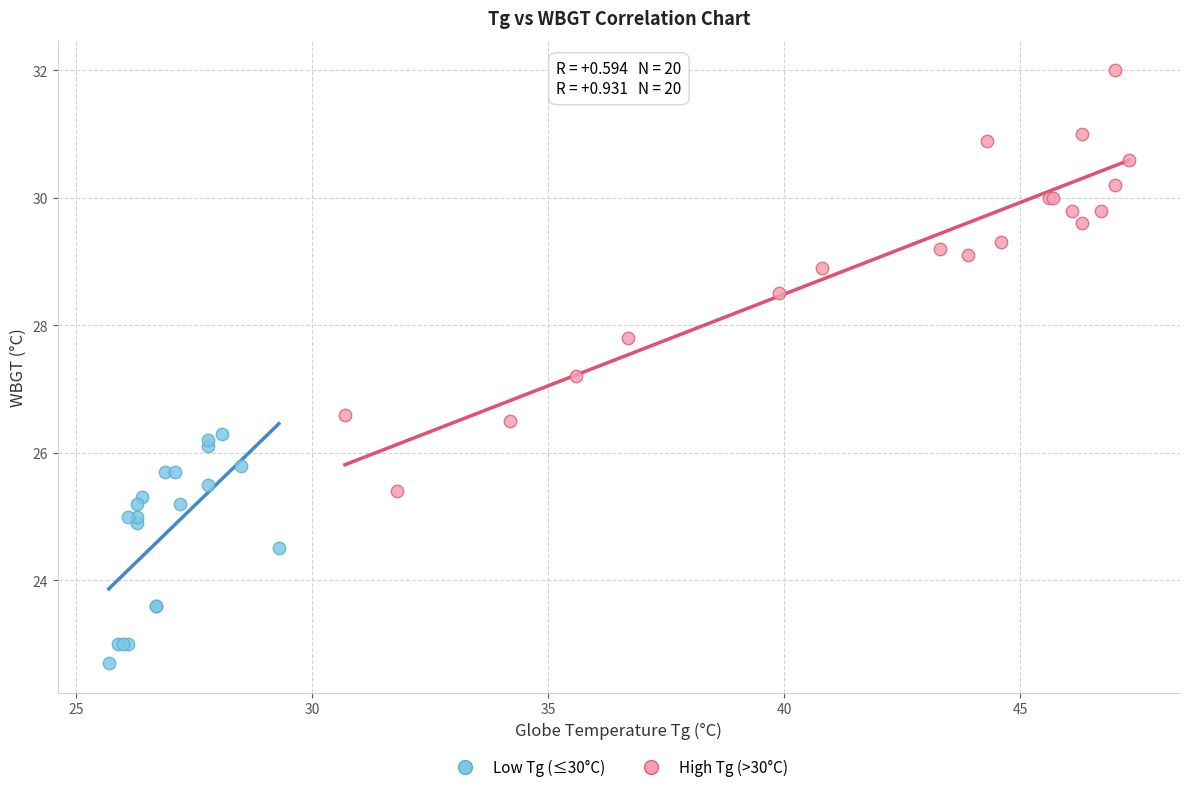

Which series has the widest spread of Y values?

High Tg (>30°C)